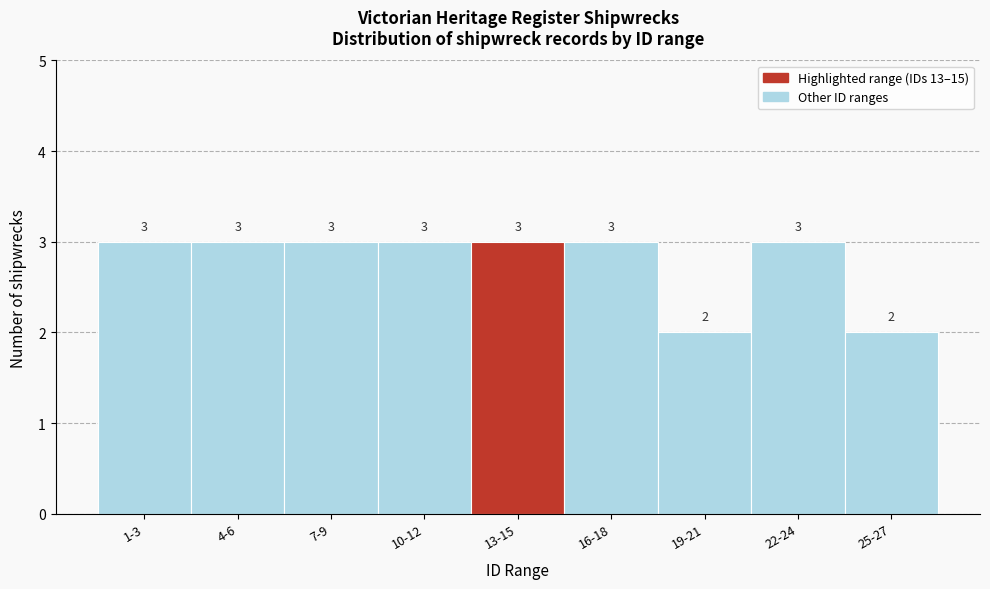

Reading right to left, list all the values displayed in this chart.

25-27=2	22-24=3	19-21=2	16-18=3	13-15=3	10-12=3	7-9=3	4-6=3	1-3=3